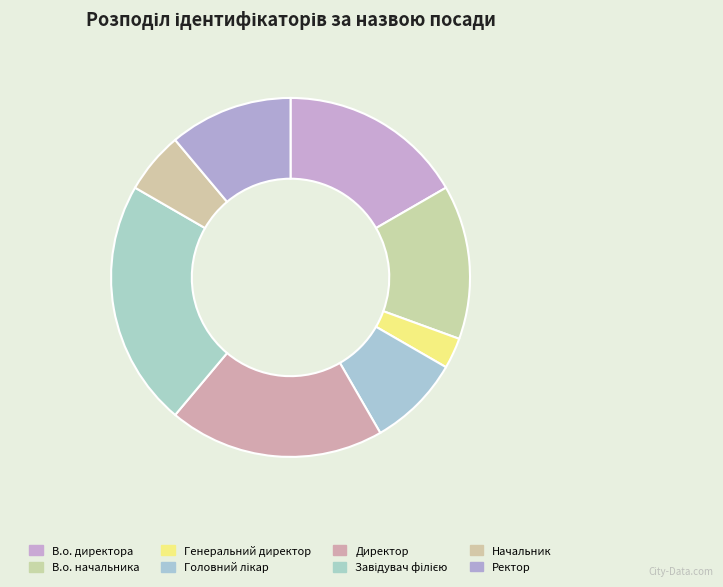

To the nearest percent, what percentage of the pie is Завідувач філією?

22%